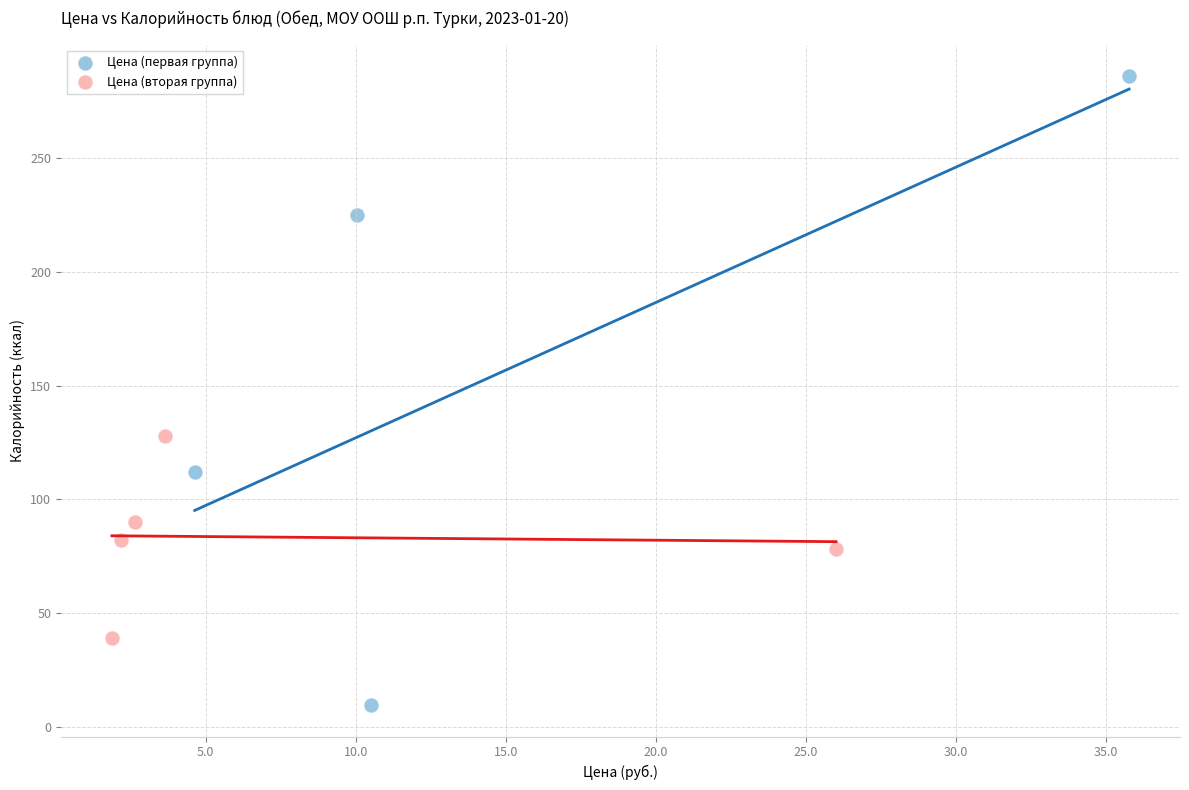

Which series has the widest spread of Y values?

Цена (первая группа)